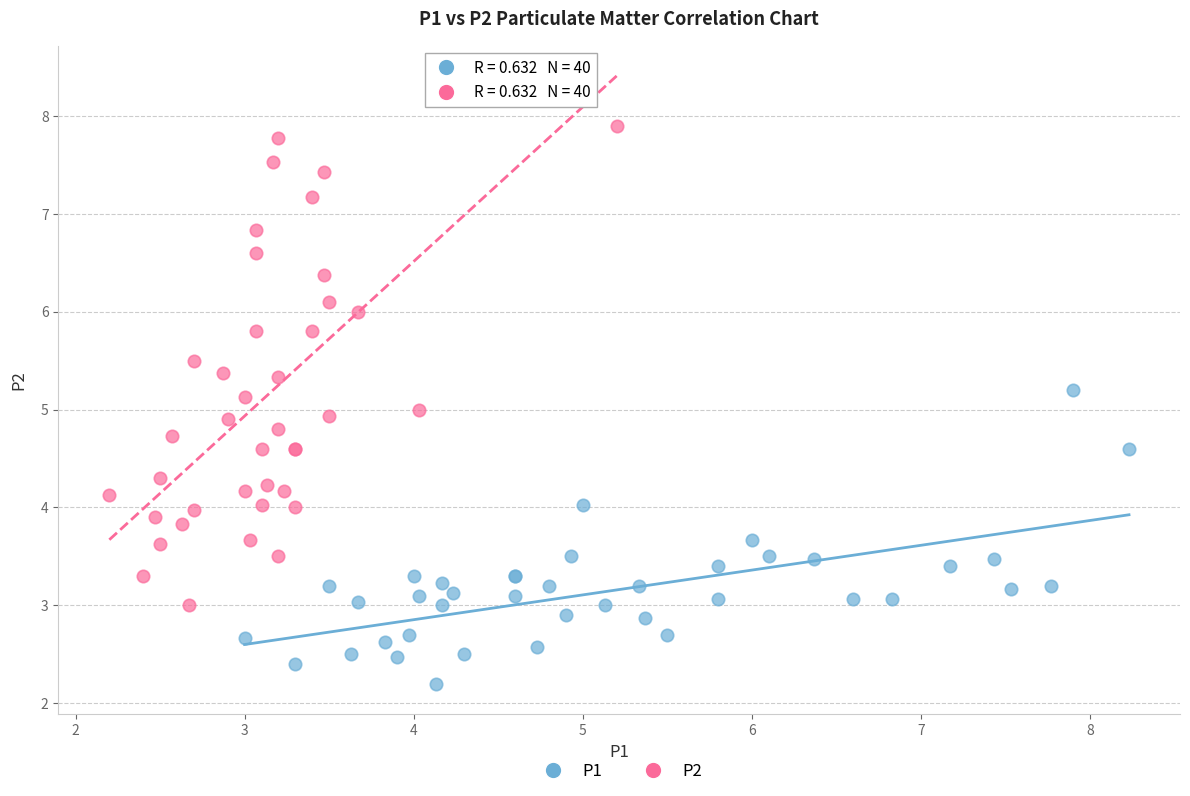

Which series contains the highest Y value?

P2